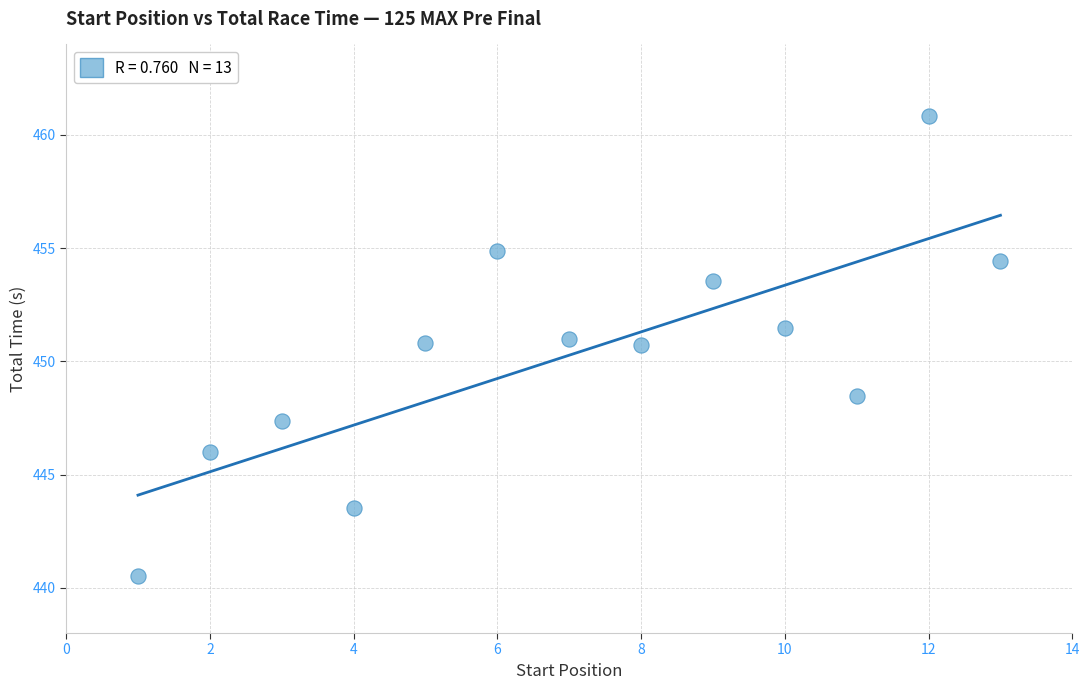

What is the range of Y values (max minus min)?

20.3